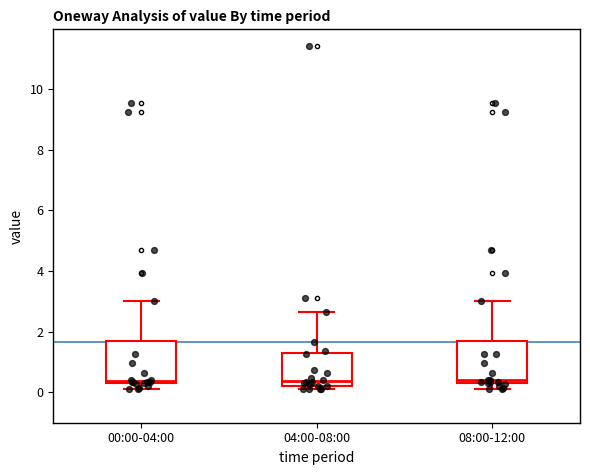

Reading left to right, read every box against the y-axis: the position of its median line, the range the box covers, and the ends of its whiskers. The values are not printed on the chart, so give them approximately, as read against the axis.

00:00-04:00: median 0.4, box 0.2 to 1.6, whiskers 0.2 (just below the box's lower edge) to 3.0
04:00-08:00: median 0.4, box 0.2 to 1.2, whiskers 0.2 (just below the box's lower edge) to 2.6
08:00-12:00: median 0.4, box 0.2 to 1.8, whiskers 0.2 (just below the box's lower edge) to 3.0